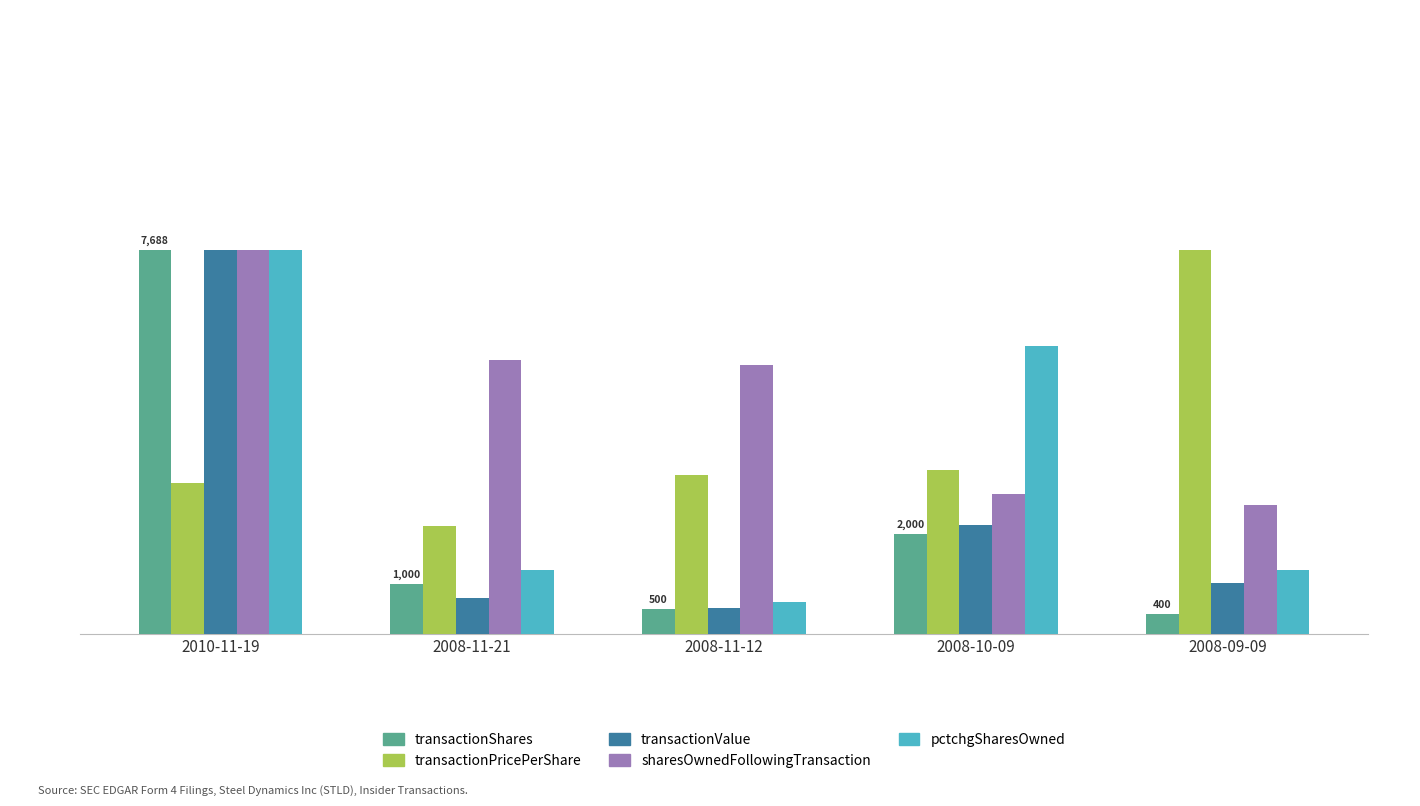

What is the difference between the second highest and minimum values in the transactionValue series?

21.5